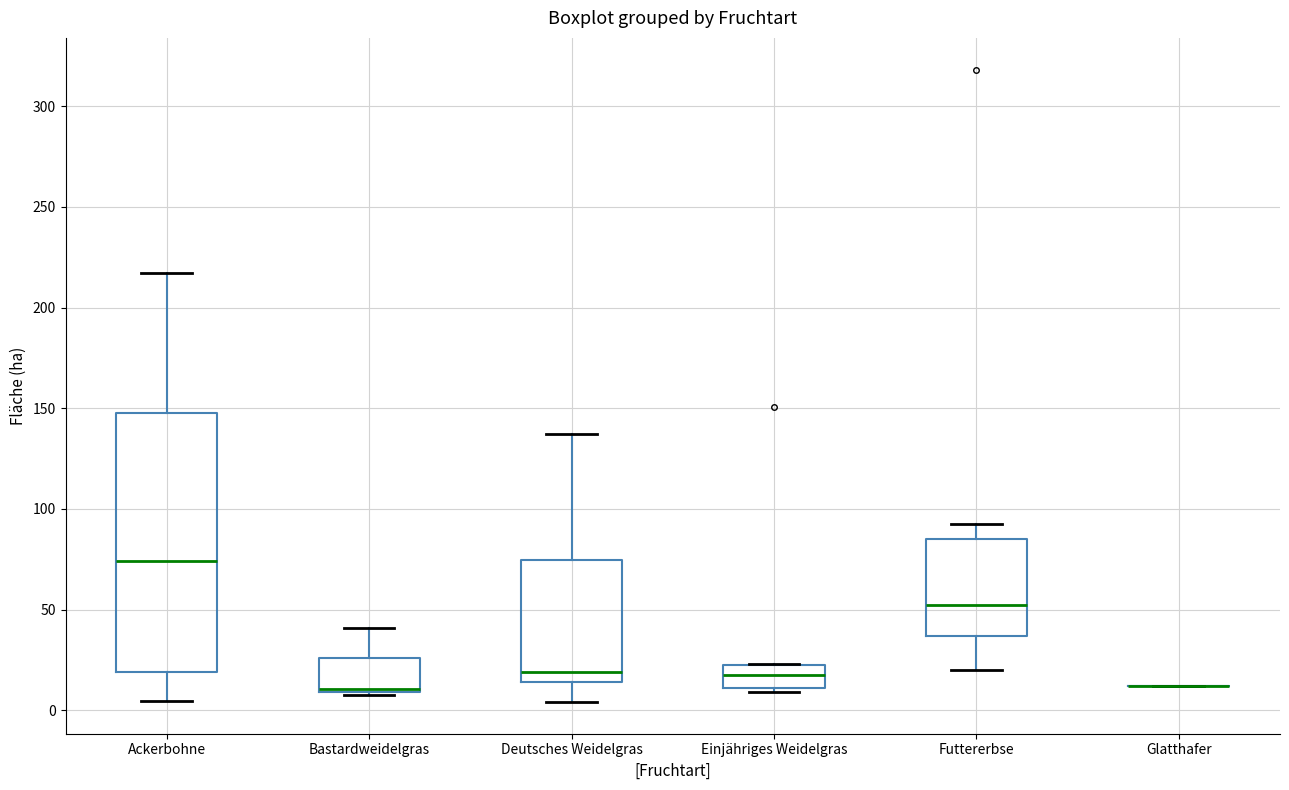

Where is the lower edge of the box for Deutsches Weidelgras on the y-axis? The values are not printed on the chart, so give them approximately, as read against the axis.

15